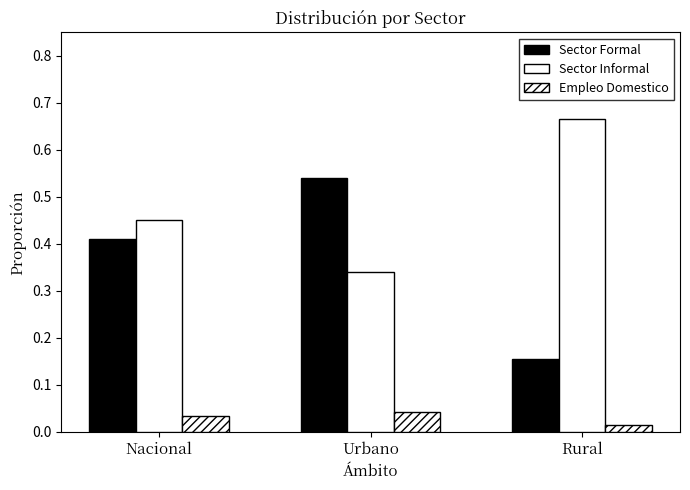

At which category does the chart reach its peak across all series?

Rural